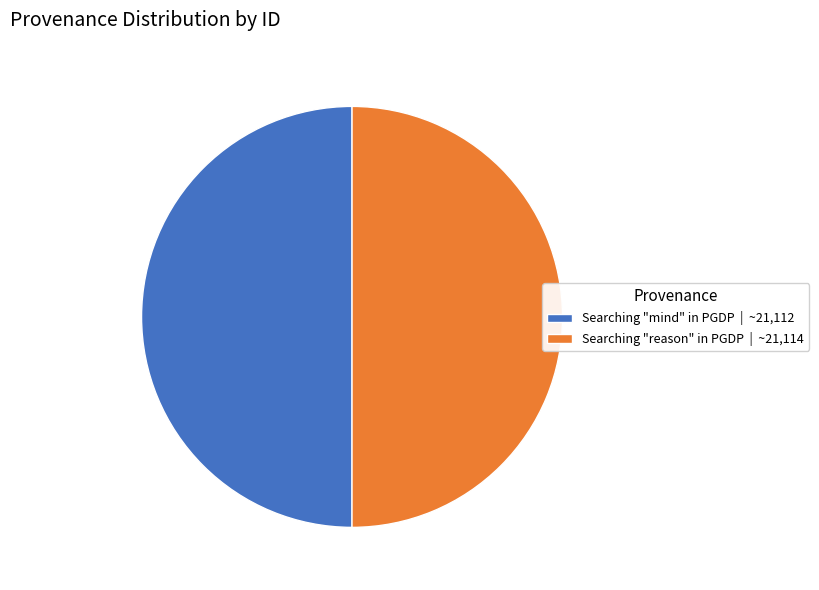

Is the sum of Searching "reason" in PGDP | ~21,114 and Searching "mind" in PGDP | ~21,112 greater than half?

Yes